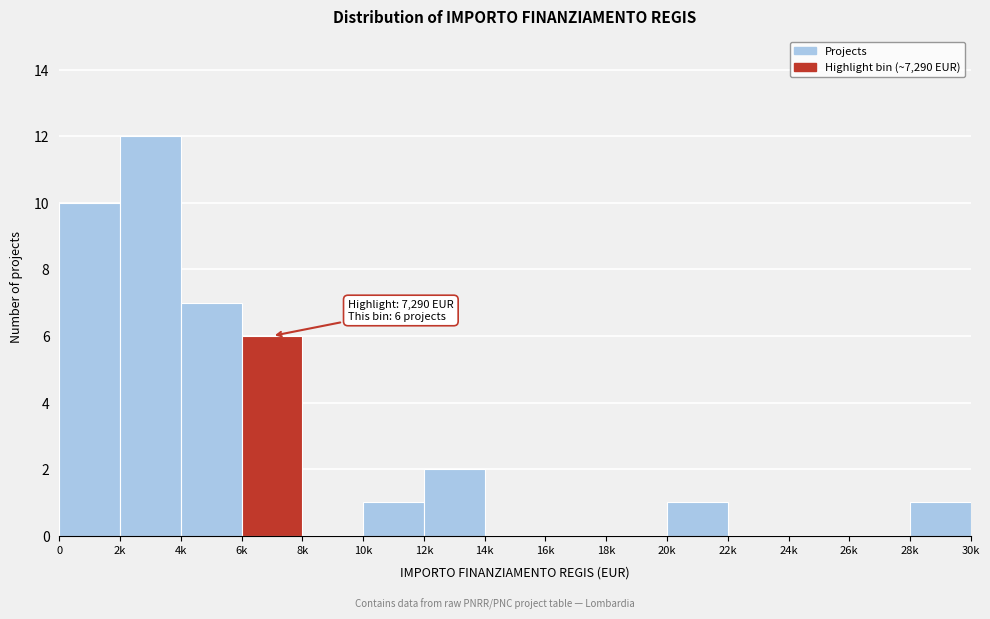

Reading right to left, list all the values displayed in this chart.

28k=1	26k=0	24k=0	22k=0	20k=1	18k=0	16k=0	14k=0	12k=2	10k=1	8k=0	6k=6	4k=7	2k=12	0=10